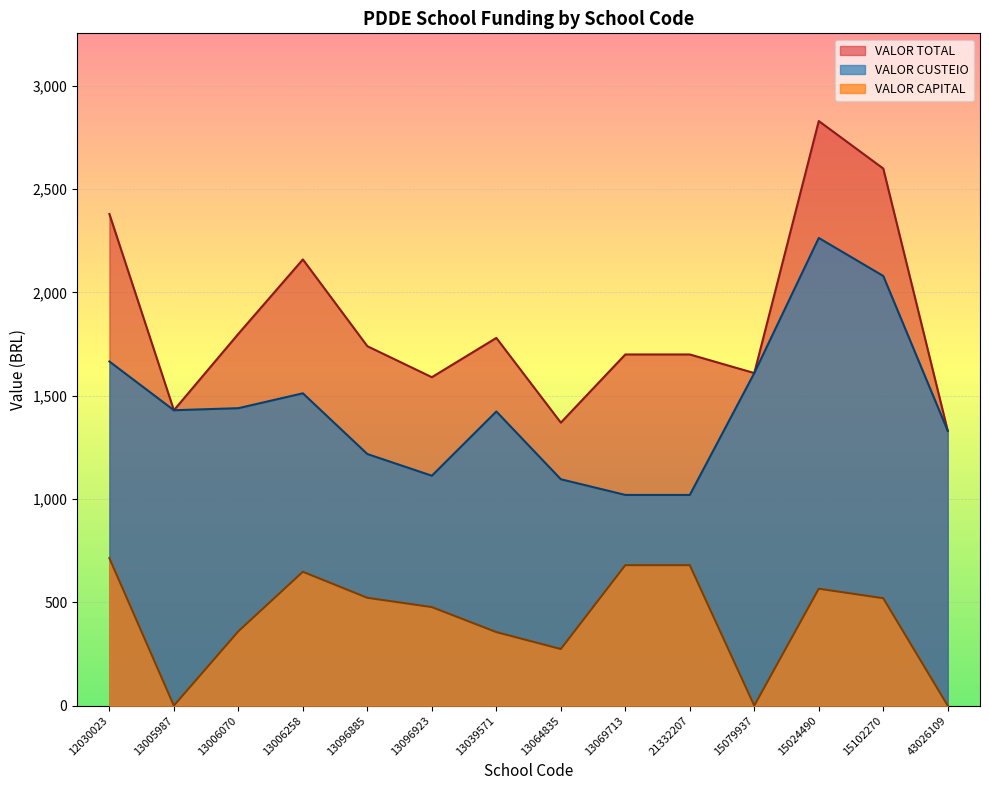

What is the difference between the maximum and second lowest values in the VALOR CAPITAL series?

714